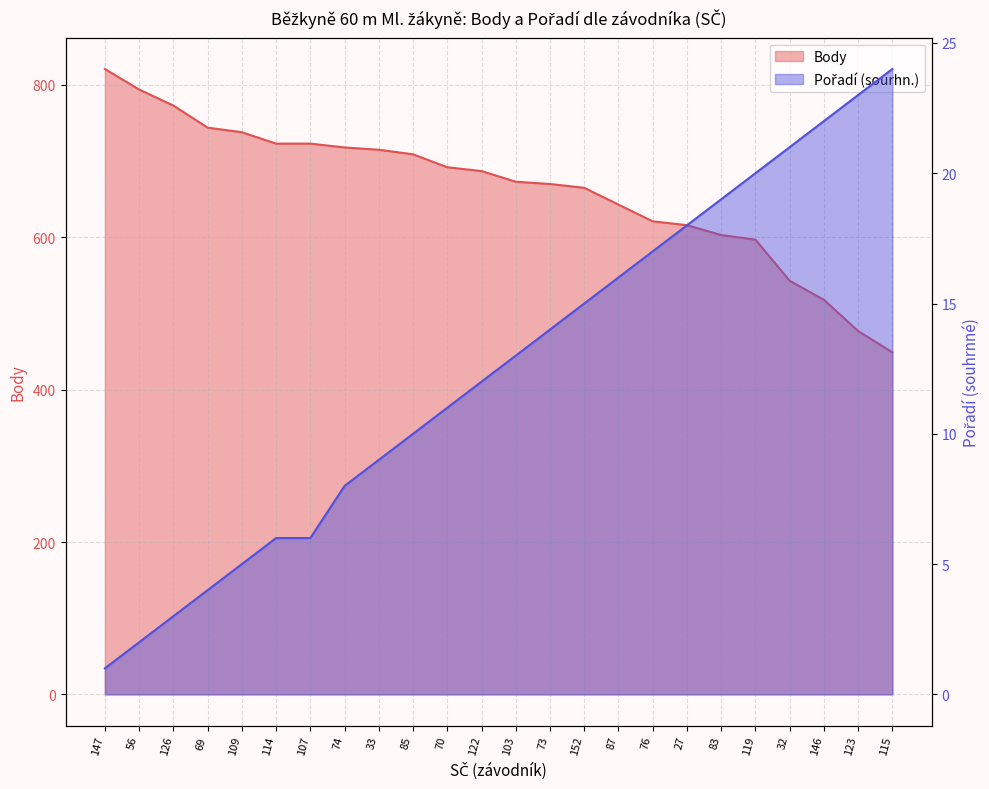

Is the value of Body at 152 greater than the value of Pořadí (sourhn.) at 146?

Yes